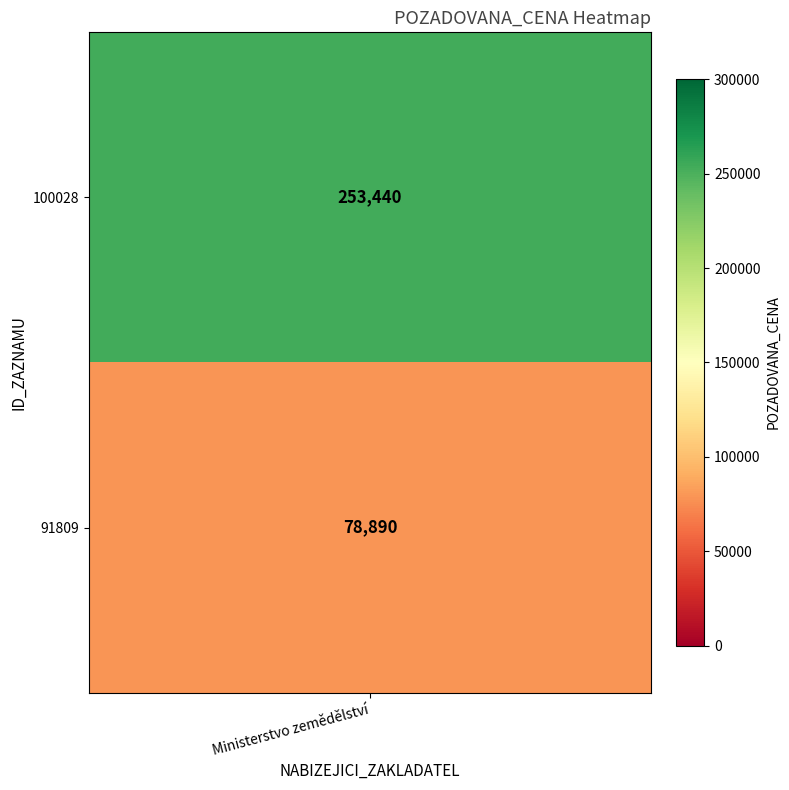

Reading right to left, extract all data points from this chart.

91809=78890	100028=253440